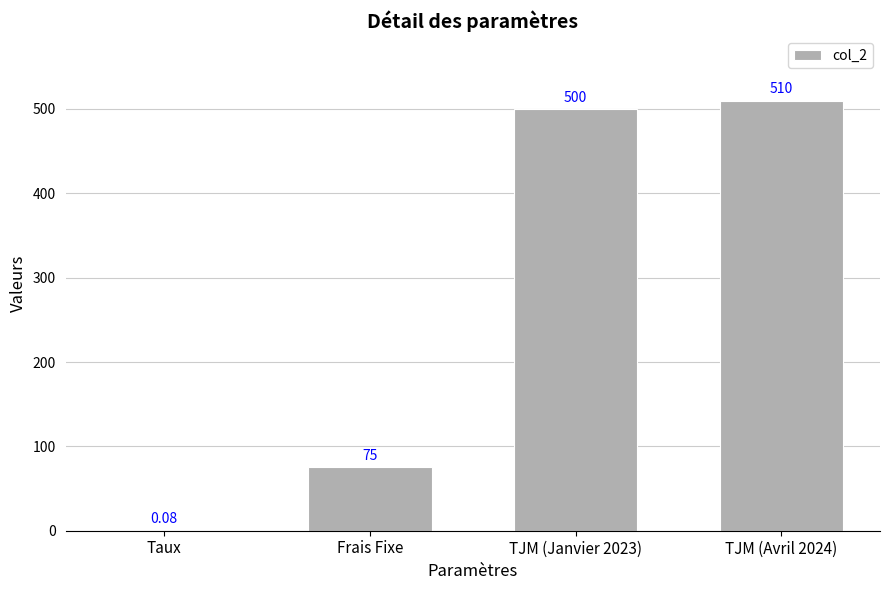

What is the sum of the values at Frais Fixe and TJM (Avril 2024)?

585.0